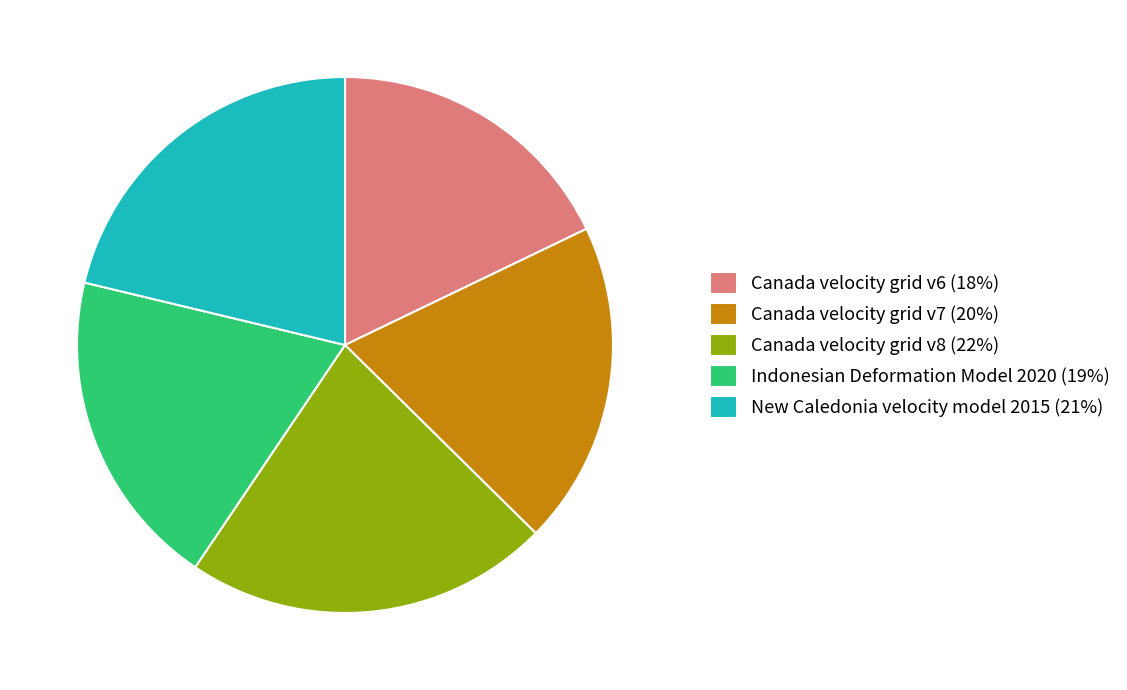

Is the sum of Canada velocity grid v6 (18%) and New Caledonia velocity model 2015 (21%) greater than half?

No